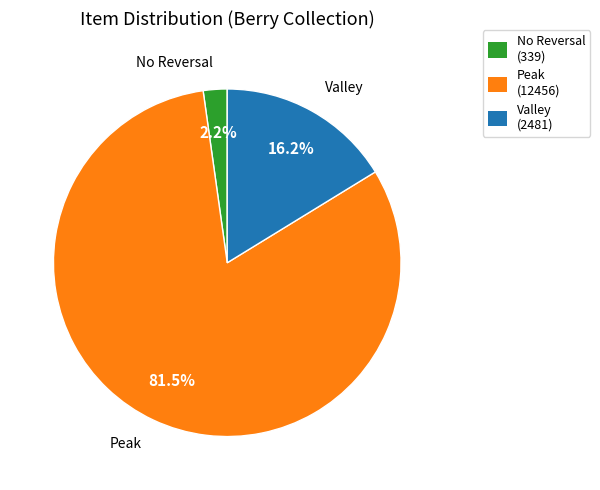

How many slices are in this pie chart?

3